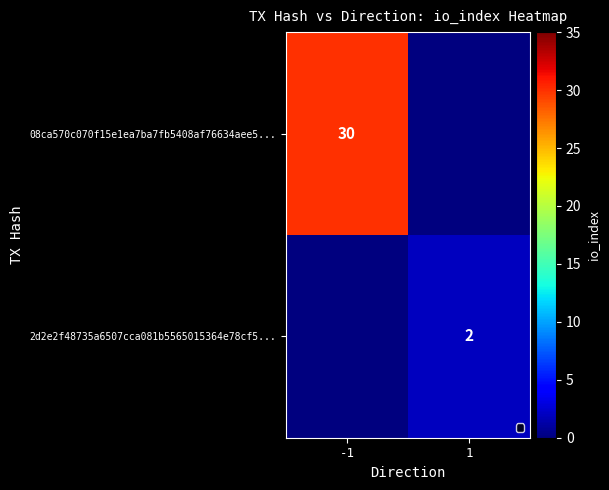

Is the value of 08ca570c070f15e1ea7ba7fb5408af76634aee5... at -1 greater than the value of 2d2e2f48735a6507cca081b5565015364e78cf5... at 1?

Yes